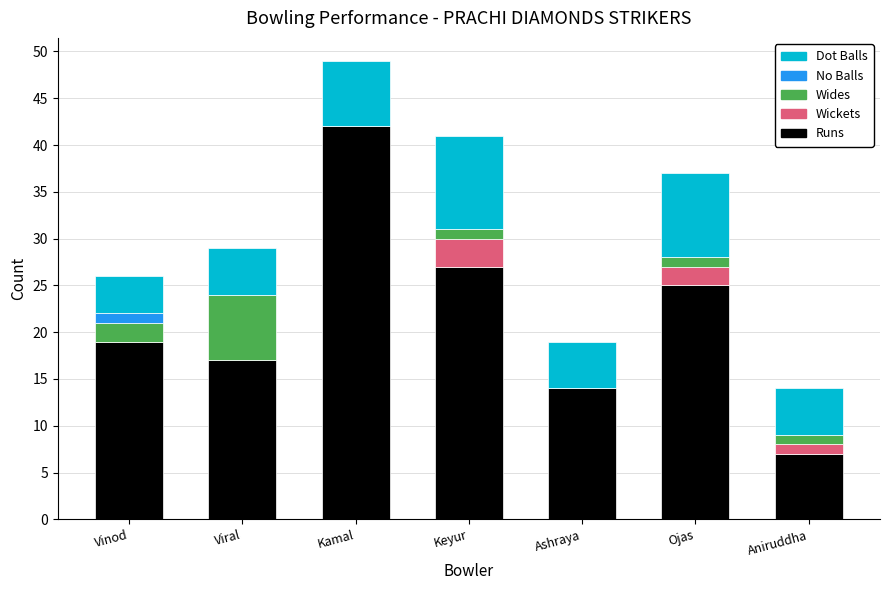

What is the maximum value for Runs?

42